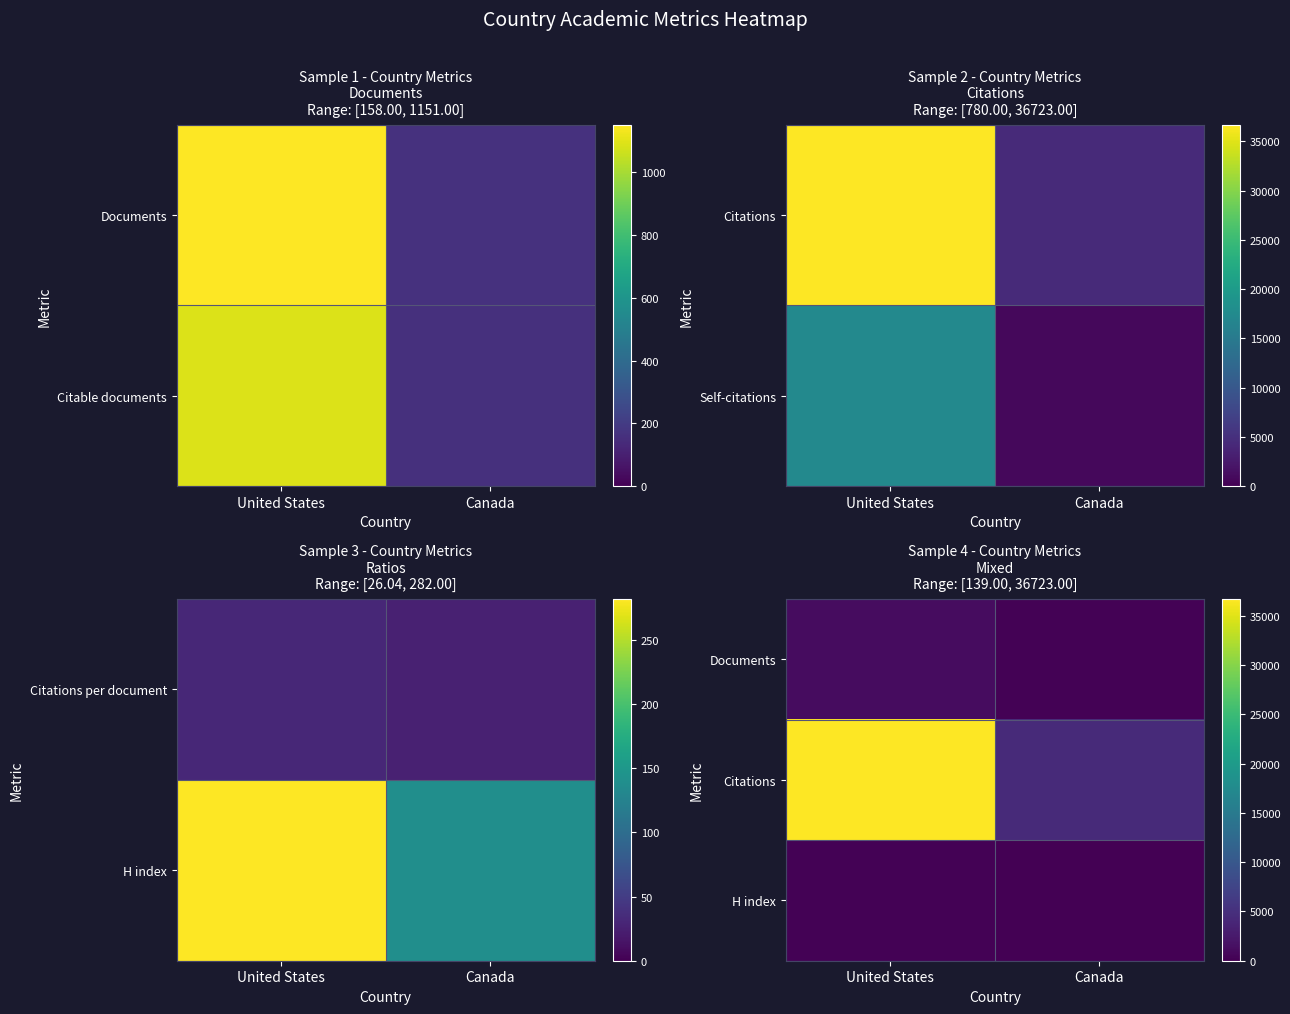

What is the spread (max minus min) of values at United States?

36441